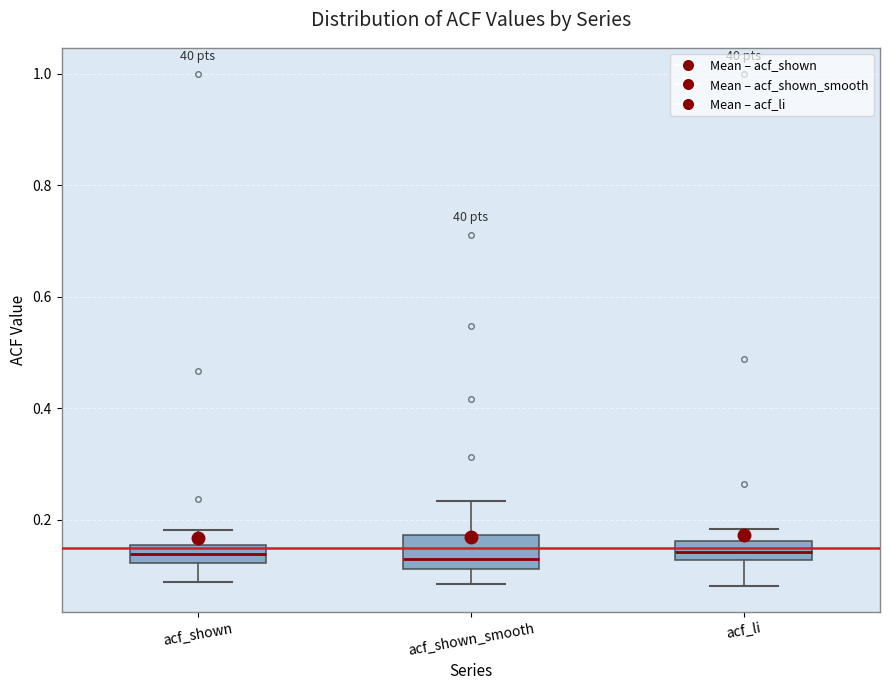

Where is the upper edge of the box for acf_shown on the y-axis? The values are not printed on the chart, so give them approximately, as read against the axis.

0.16